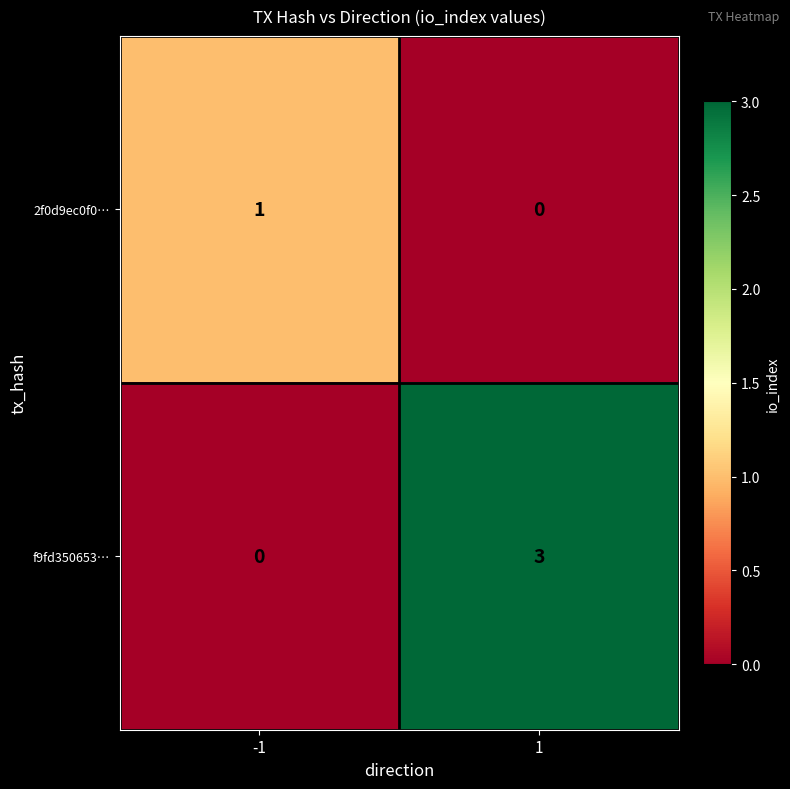

The f9fd350653… series shows 2 at 1. True or false?

False